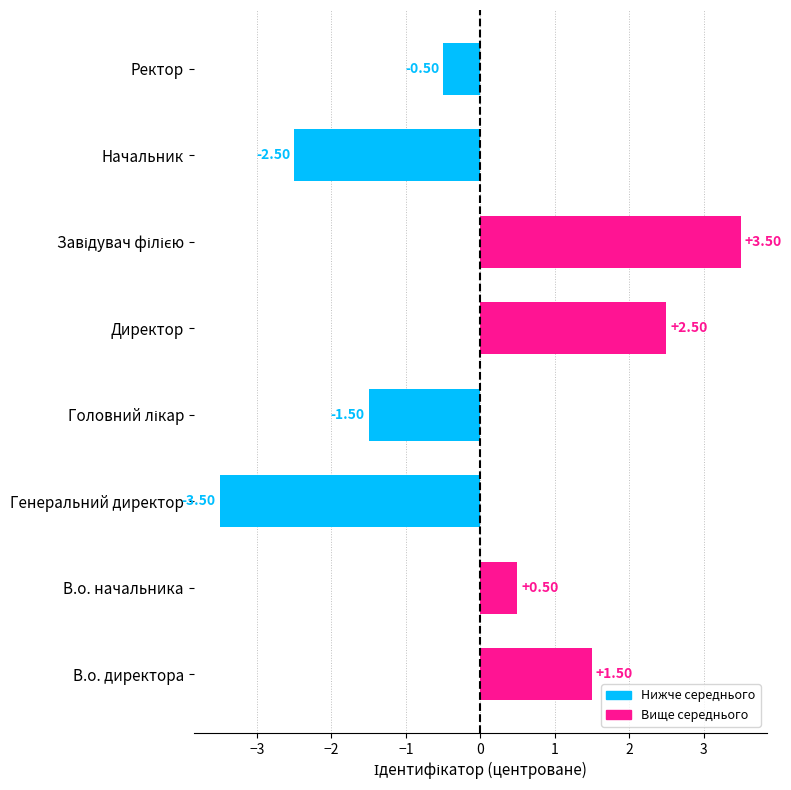

What is the change in value from В.о. директора to Генеральний директор?

-5.0